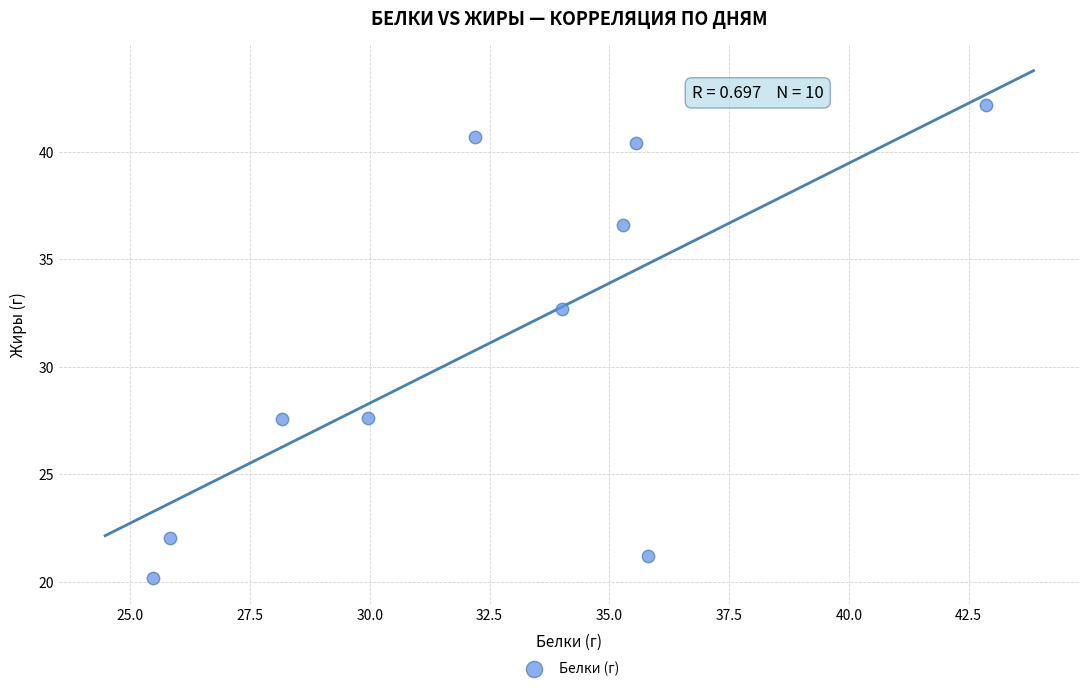

What Y value in the scatter plot is closest to 31?

32.7